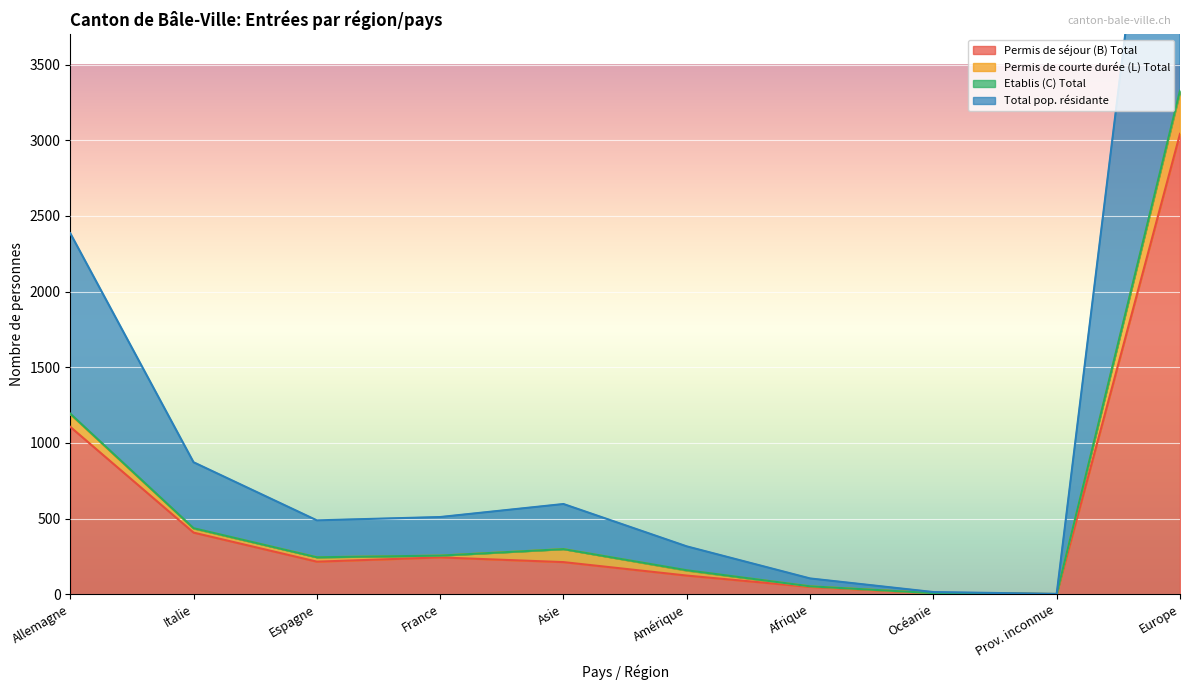

How many data points in Total pop. résidante are less than 255?

5